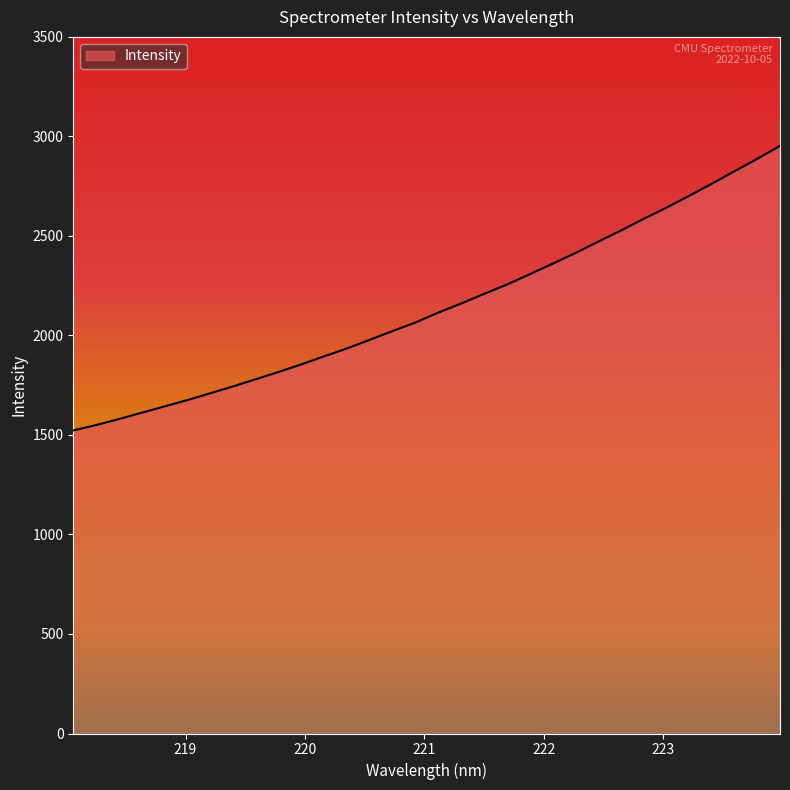

What is the sum of all values?

68551.3